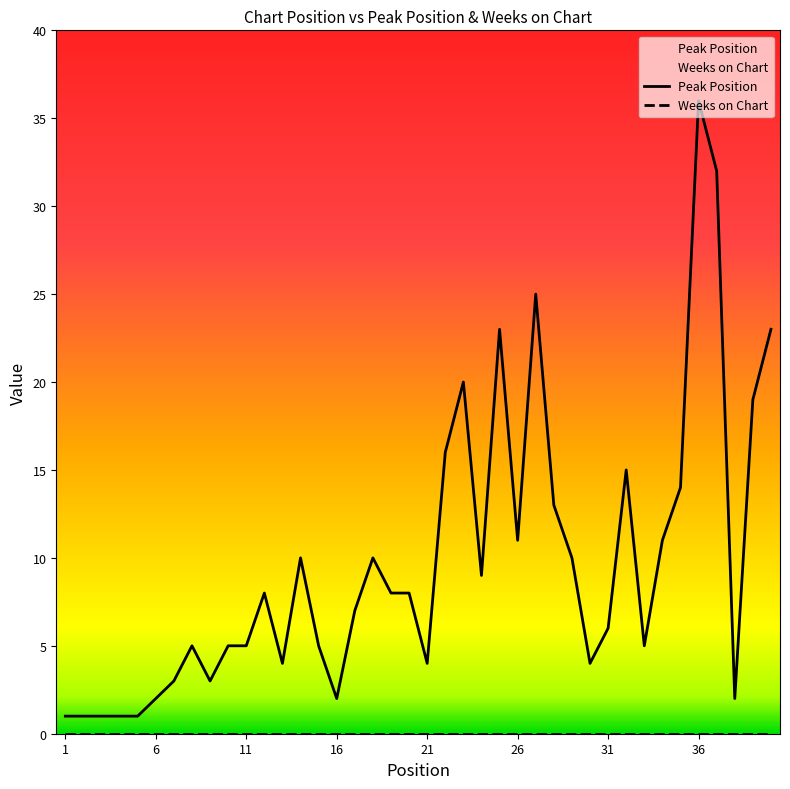

At which category does the chart reach its minimum across all series?

1